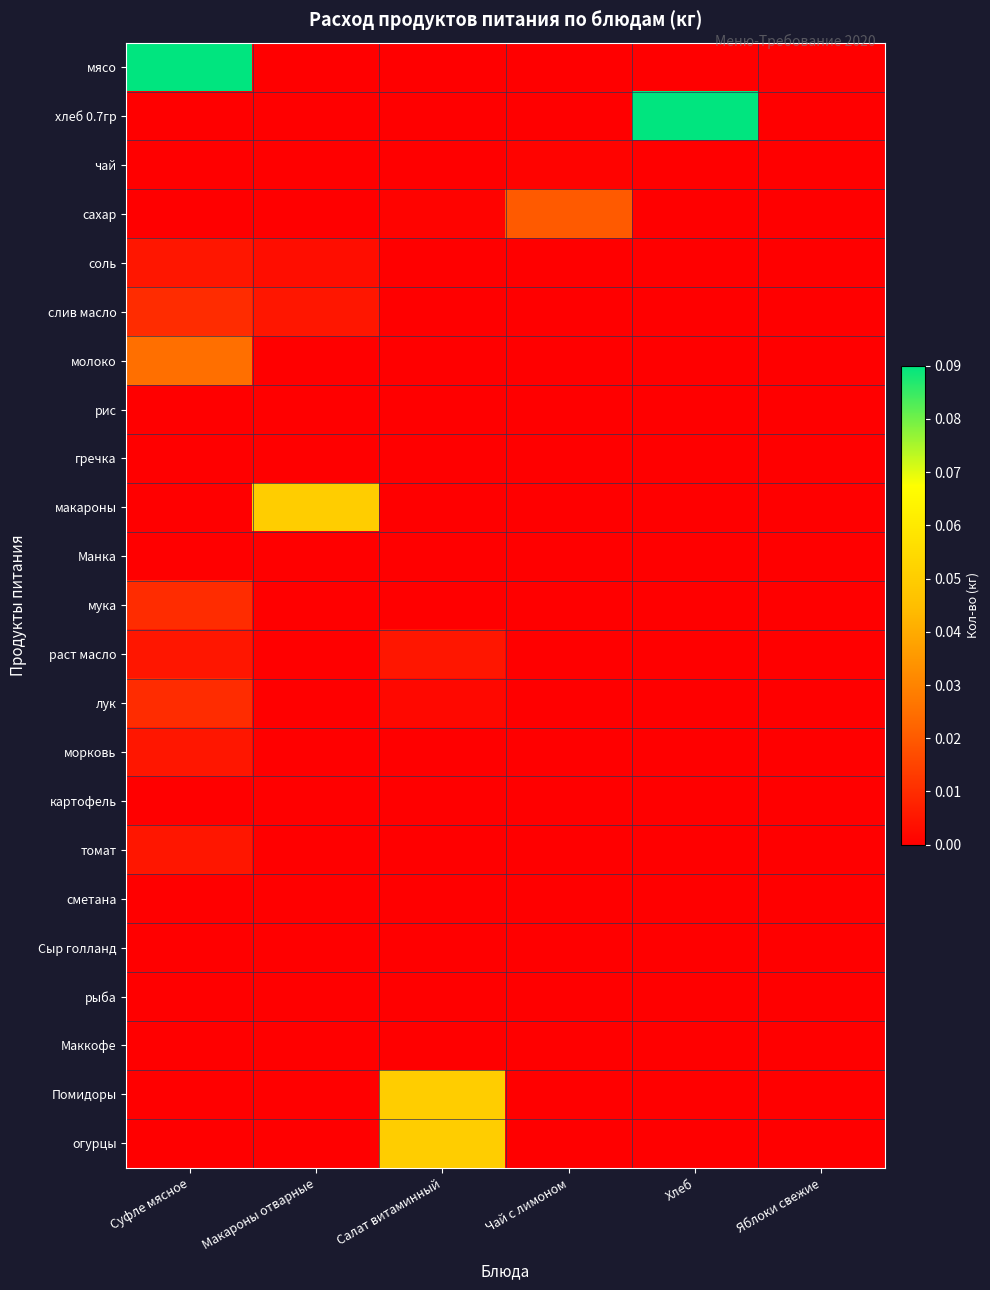

What is the difference between the highest and lowest values at Салат витаминный?

0.1